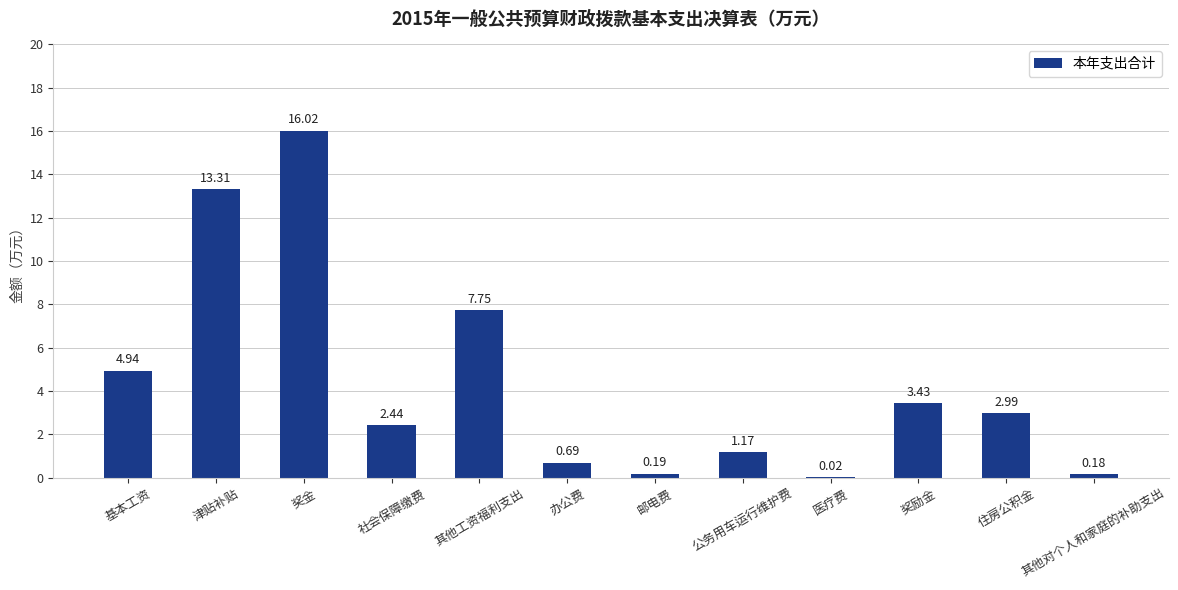

How many data points are above 2?

7